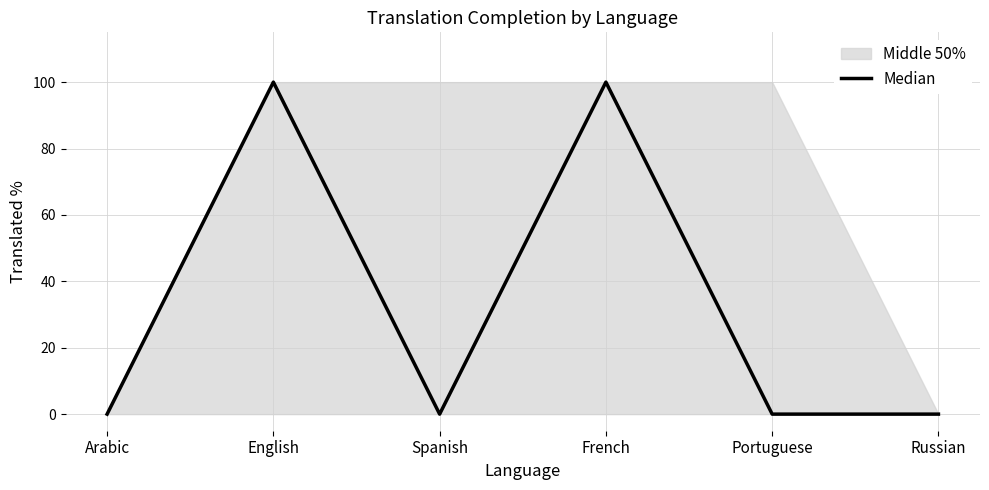

List the labels in order of value, smallest first.

Arabic, Spanish, Portuguese, Russian, English, French